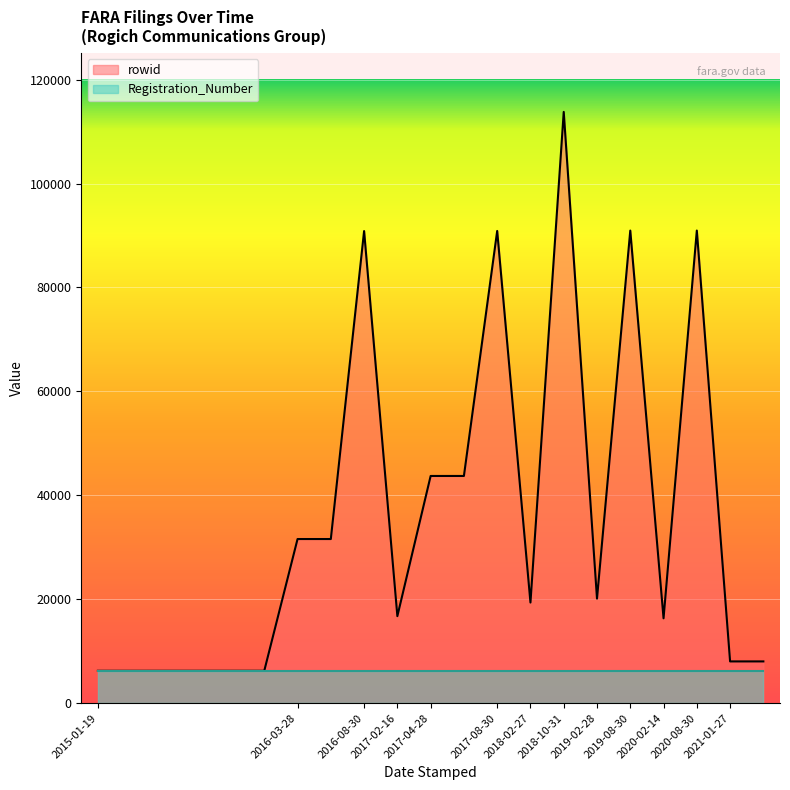

True or false: Registration_Number and rowid intersect in this chart.

True